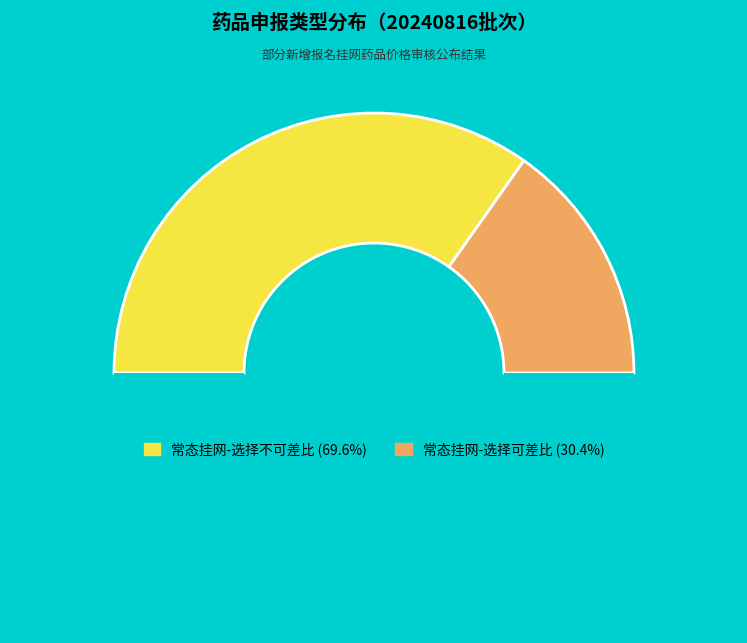

Count the number of slices in the pie.

3